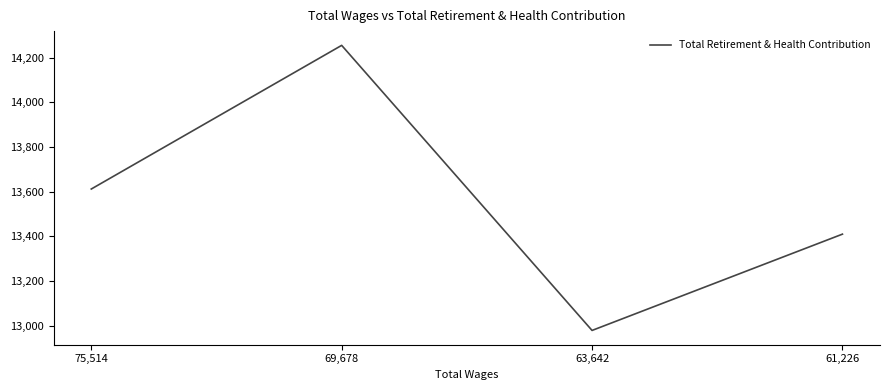

What is the difference between the second highest and minimum values?

633